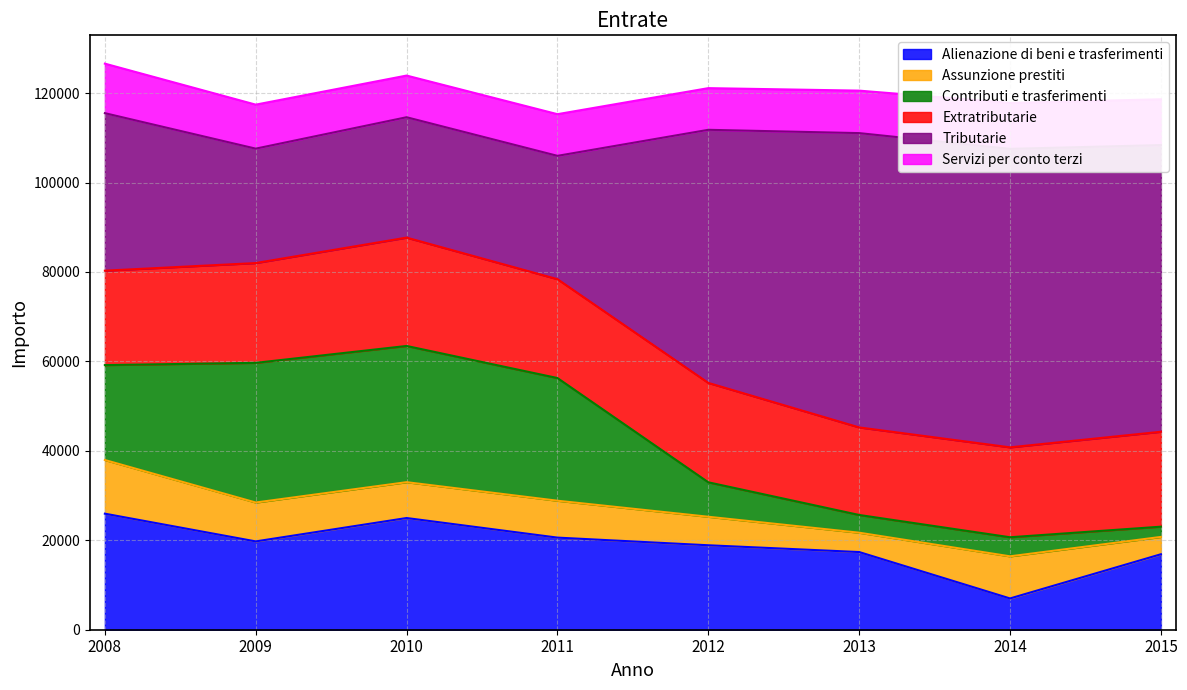

At 2013, list the series in order from smallest to largest.

Contributi e trasferimenti, Assunzione prestiti, Servizi per conto terzi, Alienazione di beni e trasferimenti, Extratributarie, Tributarie